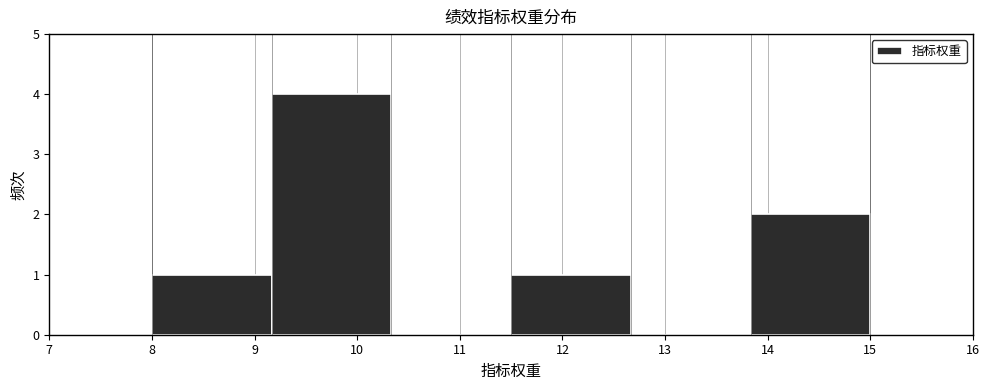

Reading left to right, list every bar in this chart as the range it spans on the x-axis followed by its height. Neither the bar edges nor the heights are printed on the chart, so give them approximately, as read against the axes.

8.0 to 9.2: 1
9.2 to 10.3: 4
10.3 to 11.5: 0
11.5 to 12.7: 1
12.7 to 13.8: 0
13.8 to 15.0: 2